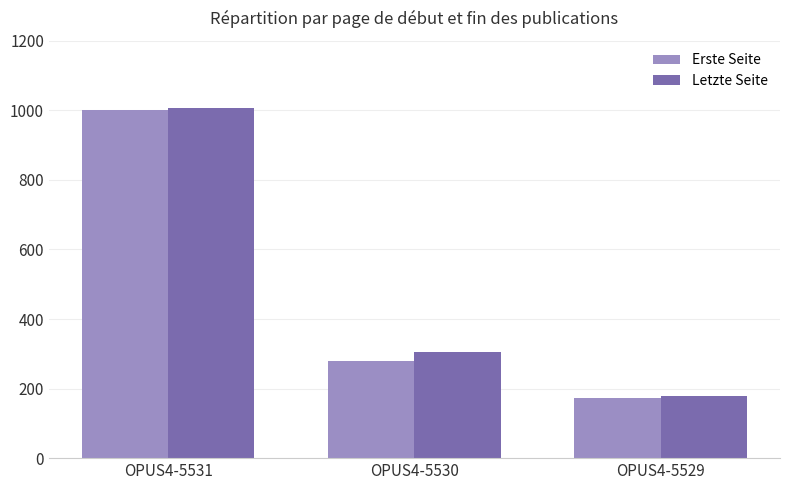

Where is Letzte Seite nearest to the value 593?

OPUS4-5530